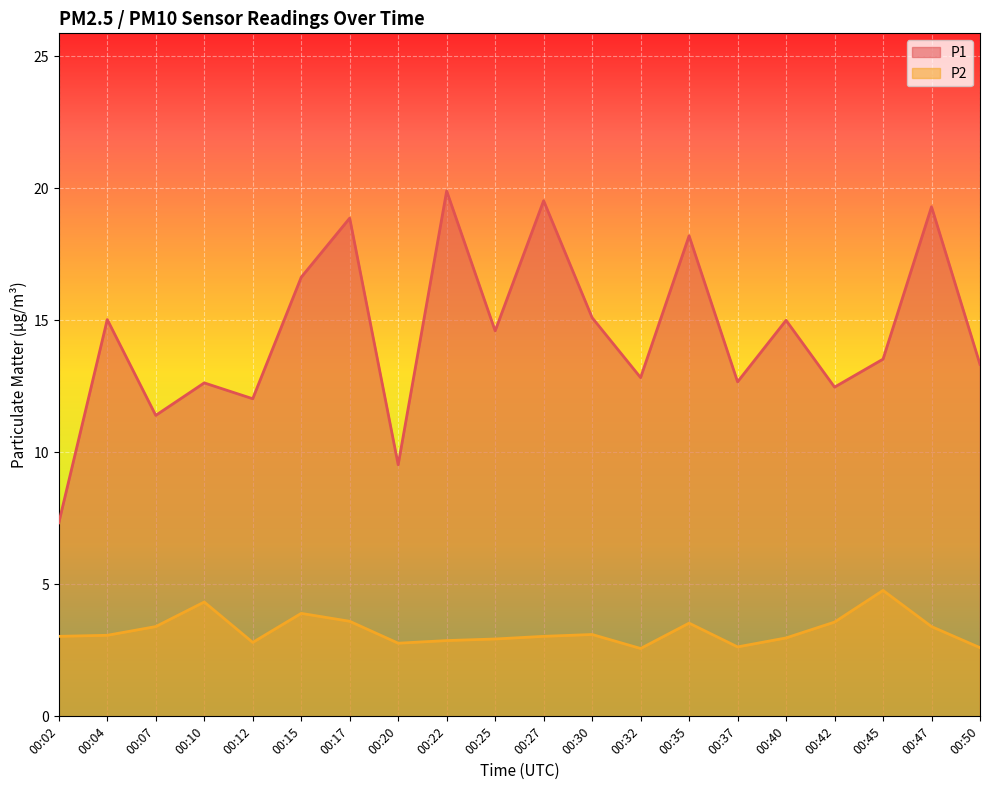

Count the number of data series in this chart.

2